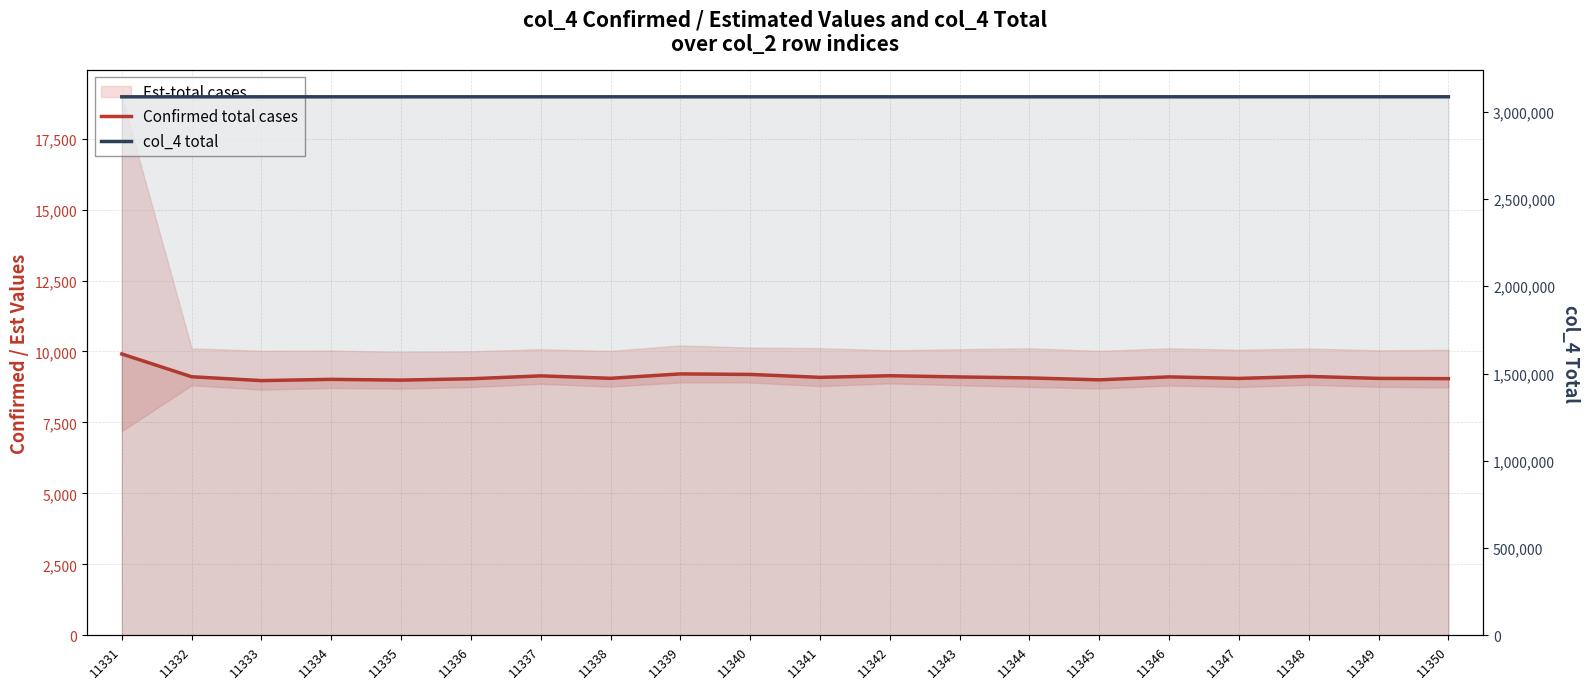

What is the sum of the Confirmed total cases values at 11340 and 11343?

18295